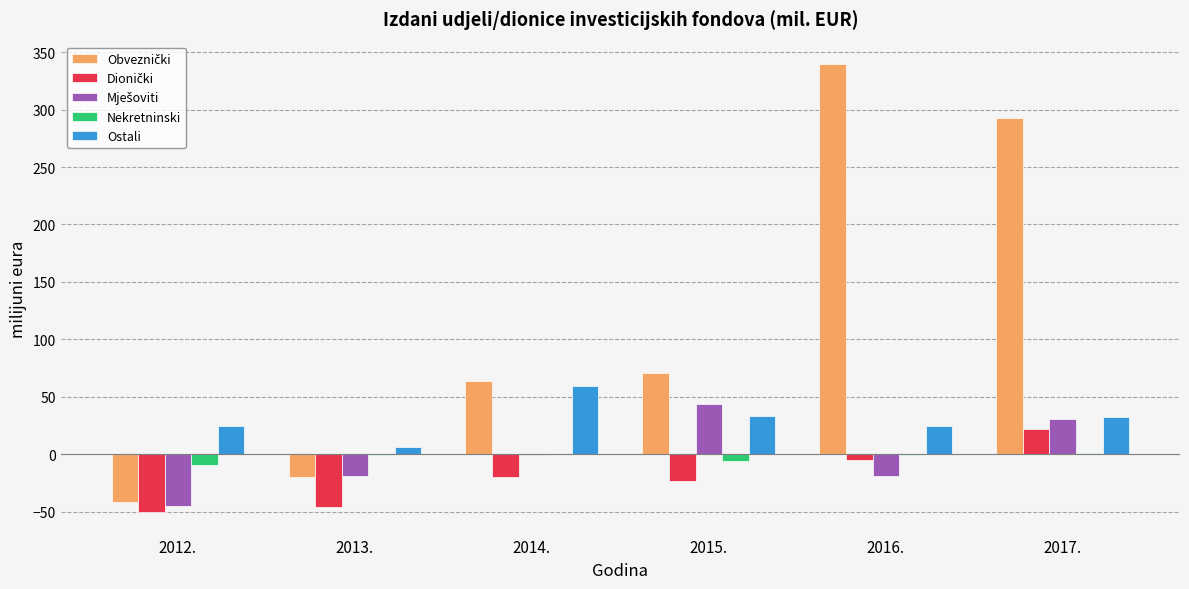

What is the total value across all series at 2012.?

-122.6